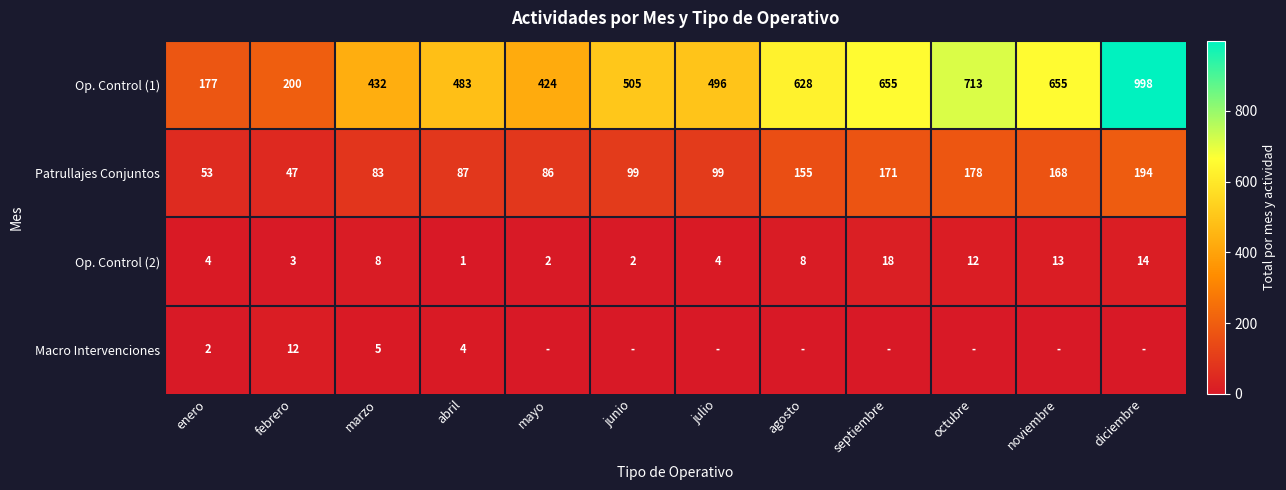

At how many categories does at least one series exceed 914?

1